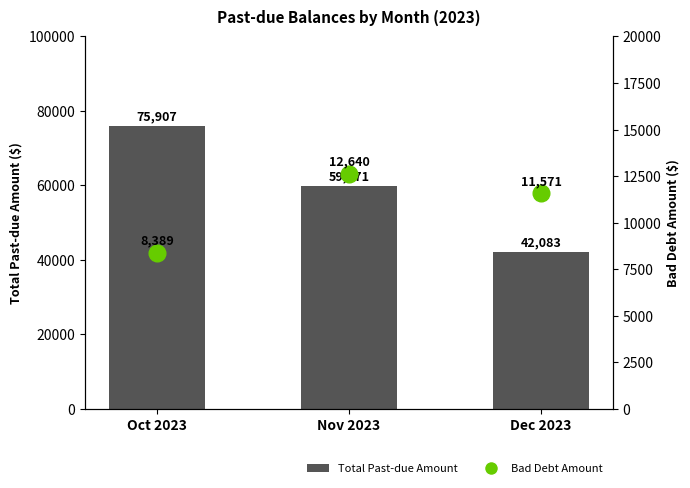

What is the sum of all Bad Debt Amount values?

32599.7